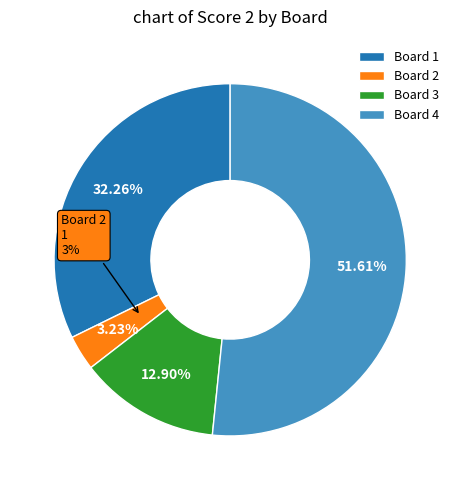

What is the total percentage of 2 and 1?

35.5%